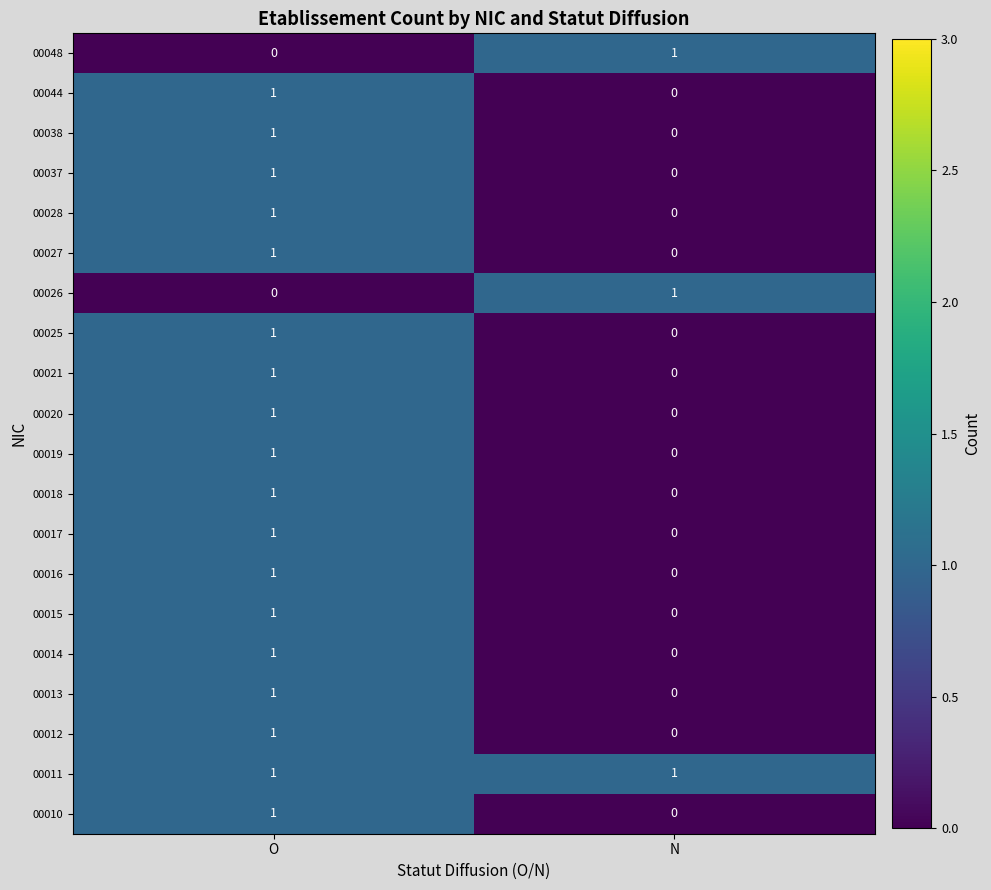

Is the value of 00025 at N greater than the value of 00019 at O?

No